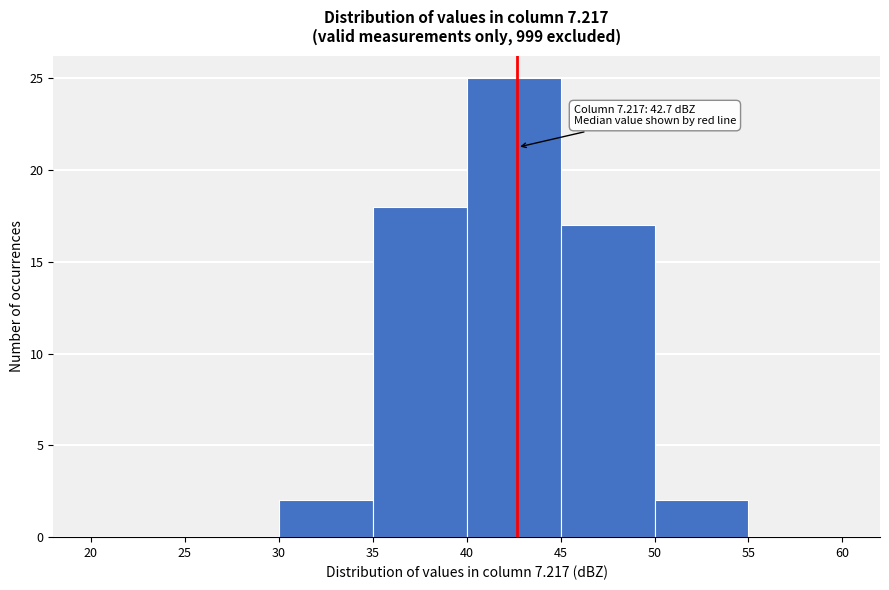

Over which range of the x-axis is the bar tallest?

40 to 45